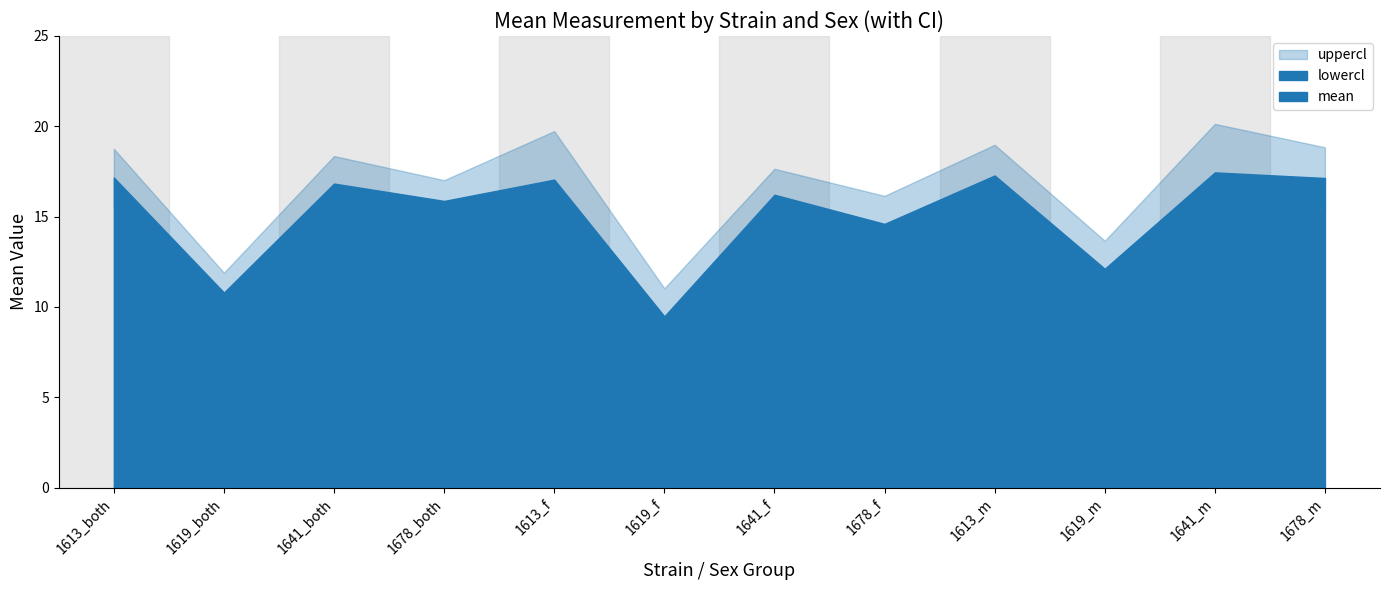

Which series has the largest total across all categories?

uppercl